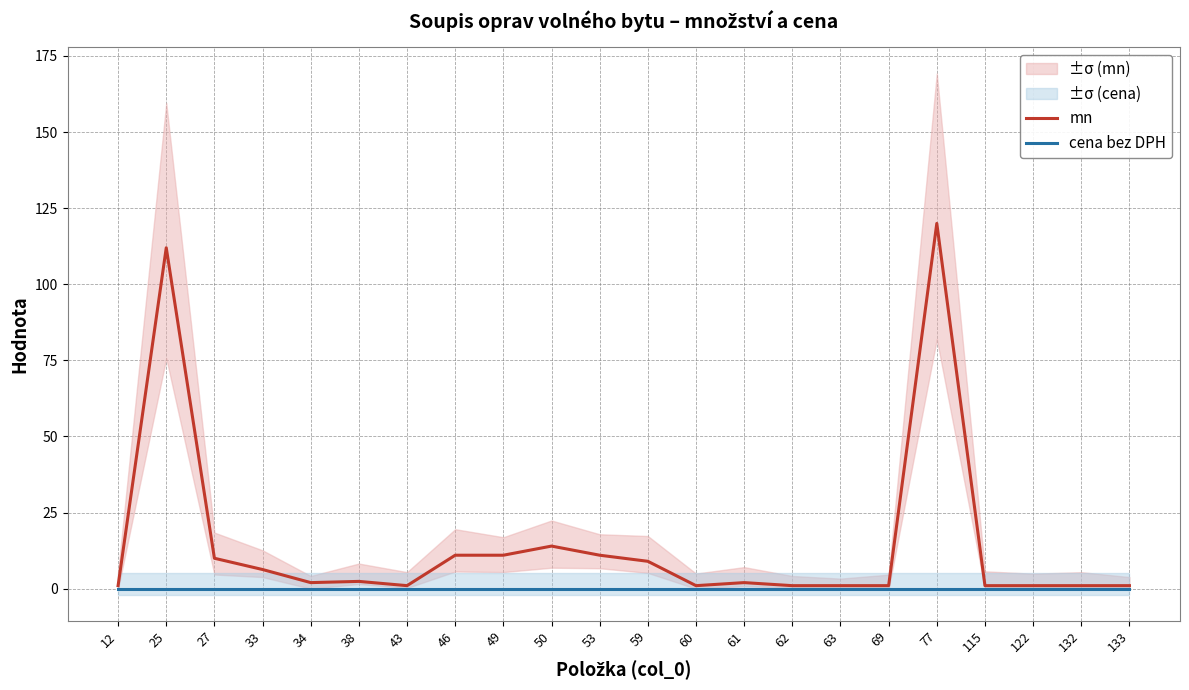

True or false: cena bez DPH and mn cross at least once.

False